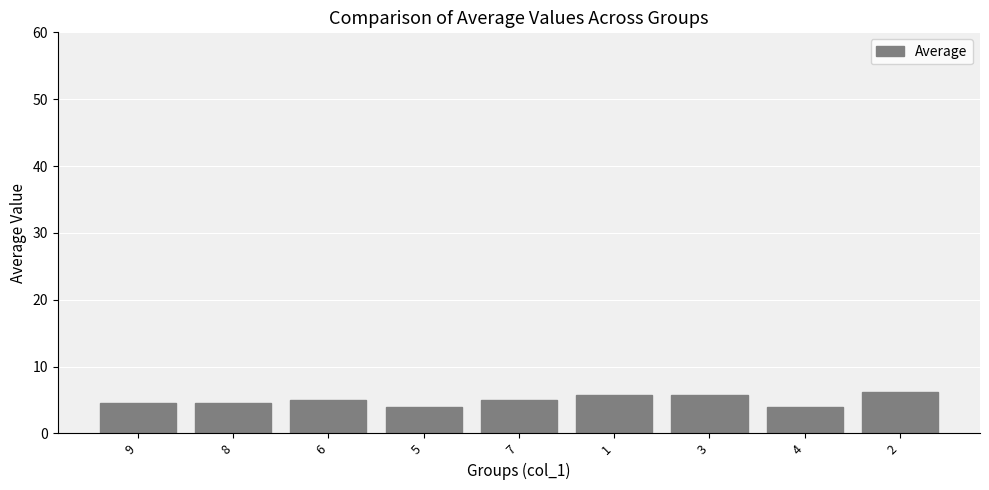

Read the value at 1.

5.7